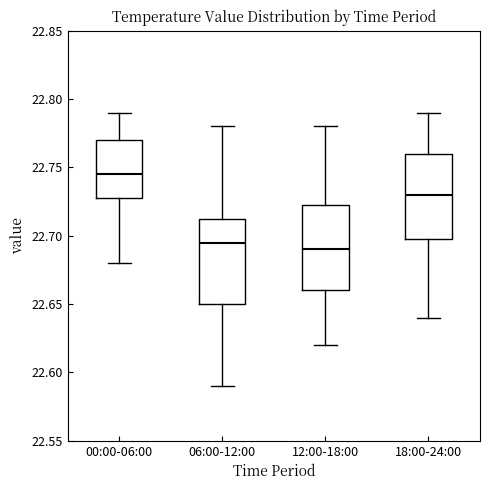

Which box's median line is the highest?

00:00-06:00